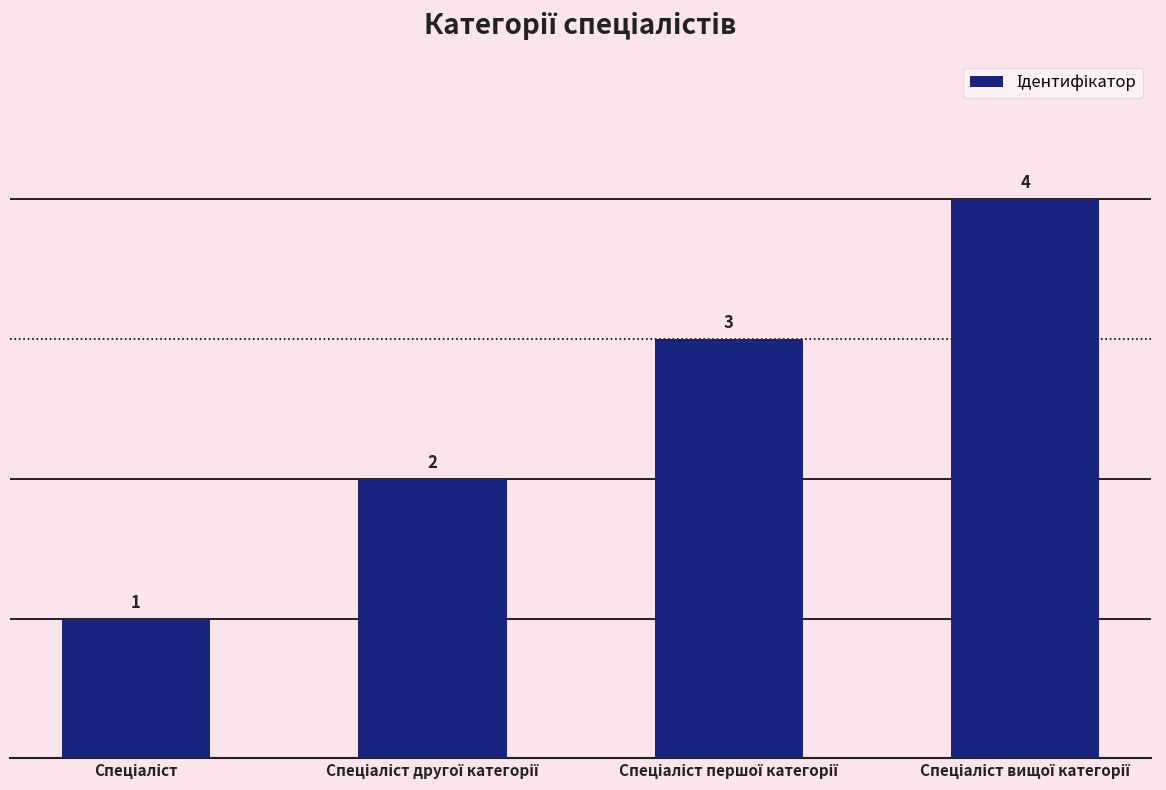

What is the value of the 1st bar from the left?

1